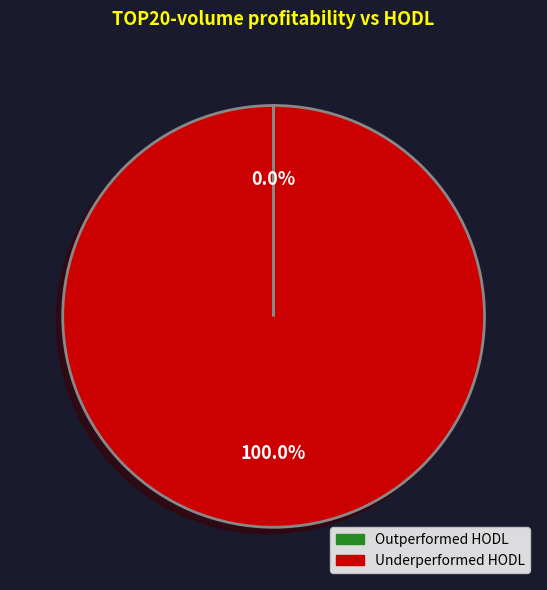

Is there any slice that represents more than half of the pie?

Yes